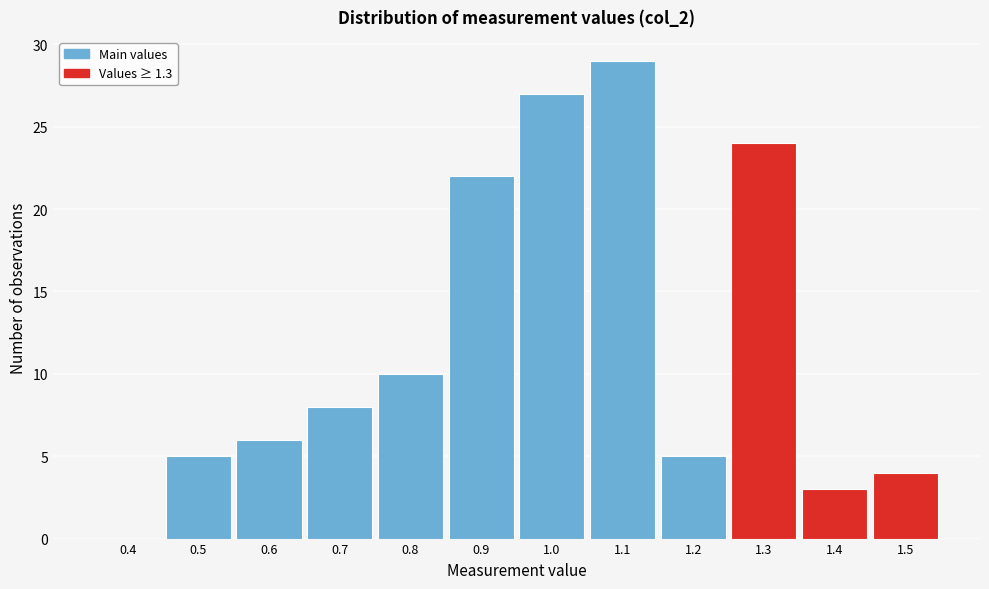

Reading left to right, extract all data points from this chart.

0.4=0	0.5=5	0.6=6	0.7=8	0.8=10	0.9=22	1.0=27	1.1=29	1.2=5	1.3=24	1.4=3	1.5=4